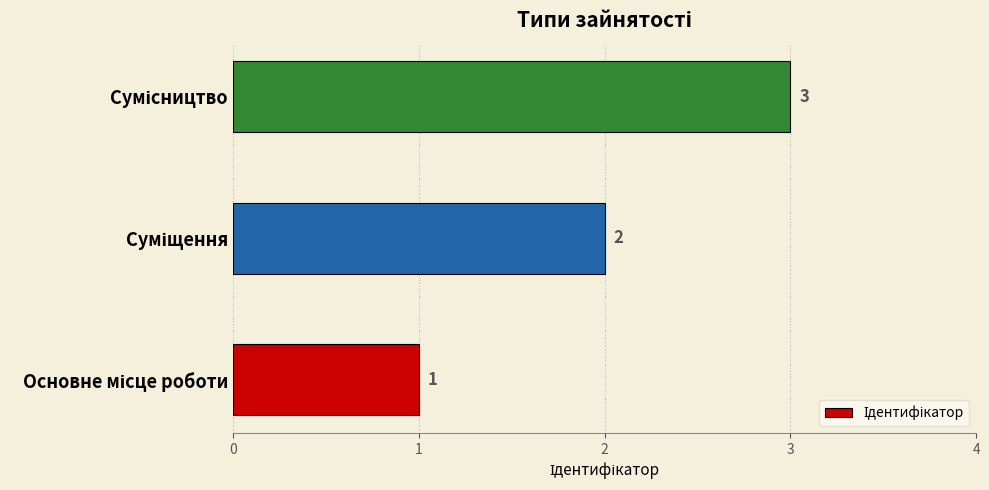

How many categories are shown in the chart?

3